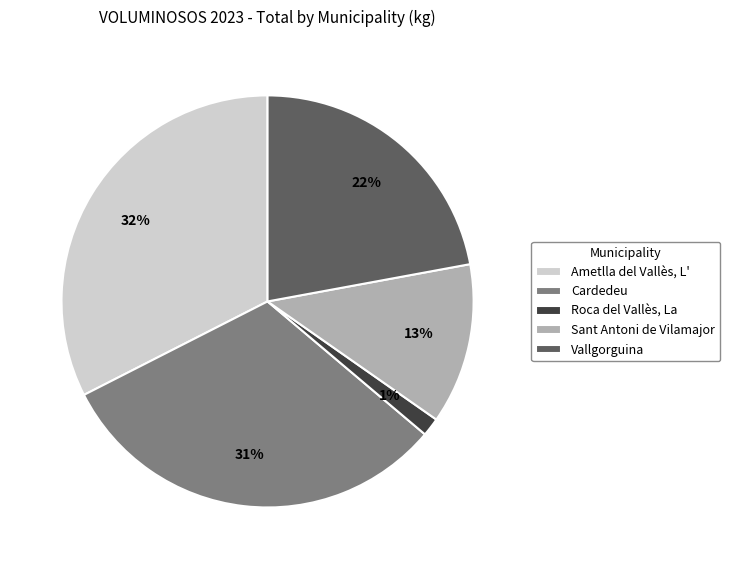

Count the number of slices in the pie.

5